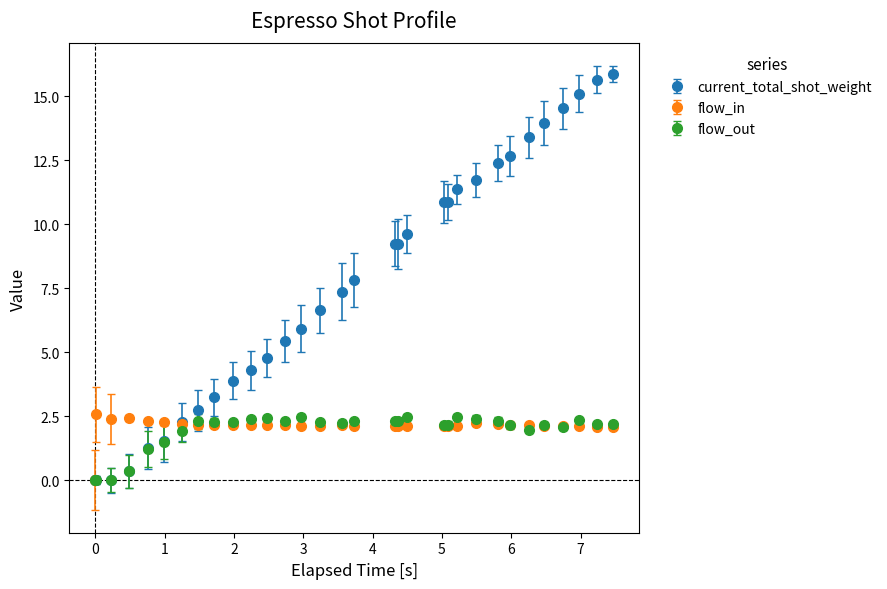

Which series has the largest total across all categories?

current_total_shot_weight